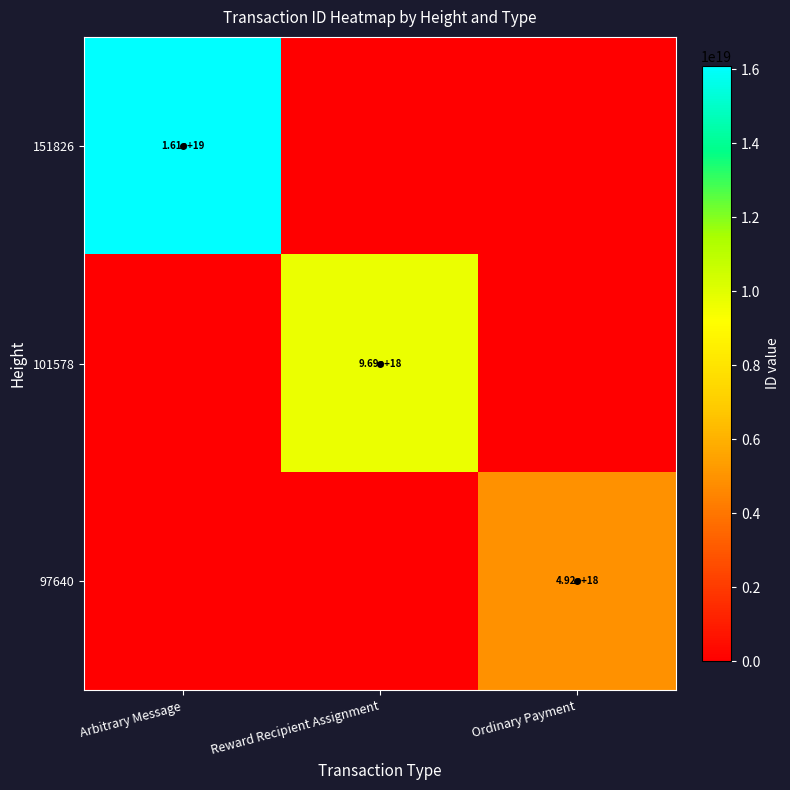

The 151826 series shows 21102039075379421184 at Arbitrary Message. True or false?

False